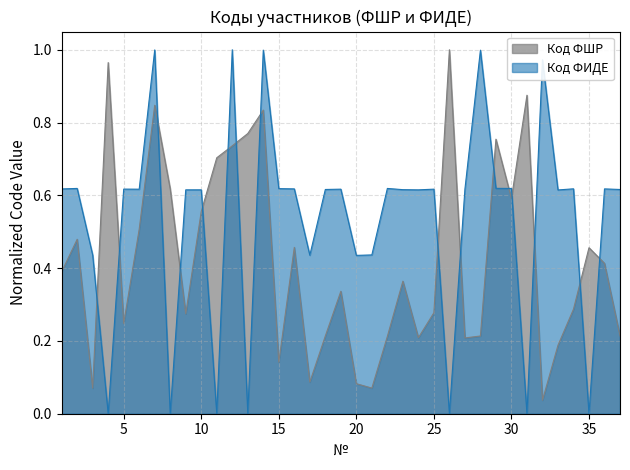

Which series changed the most between 12 and 23?

Код ФИДЕ